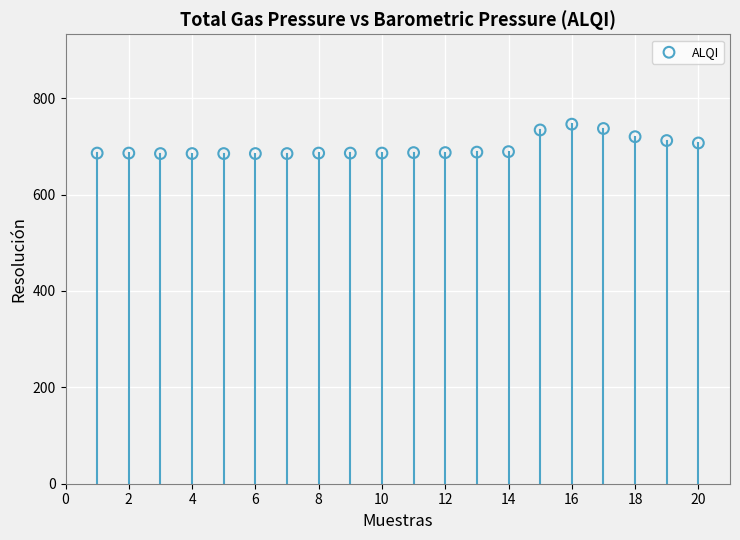

What is the range of Y values (max minus min)?

61